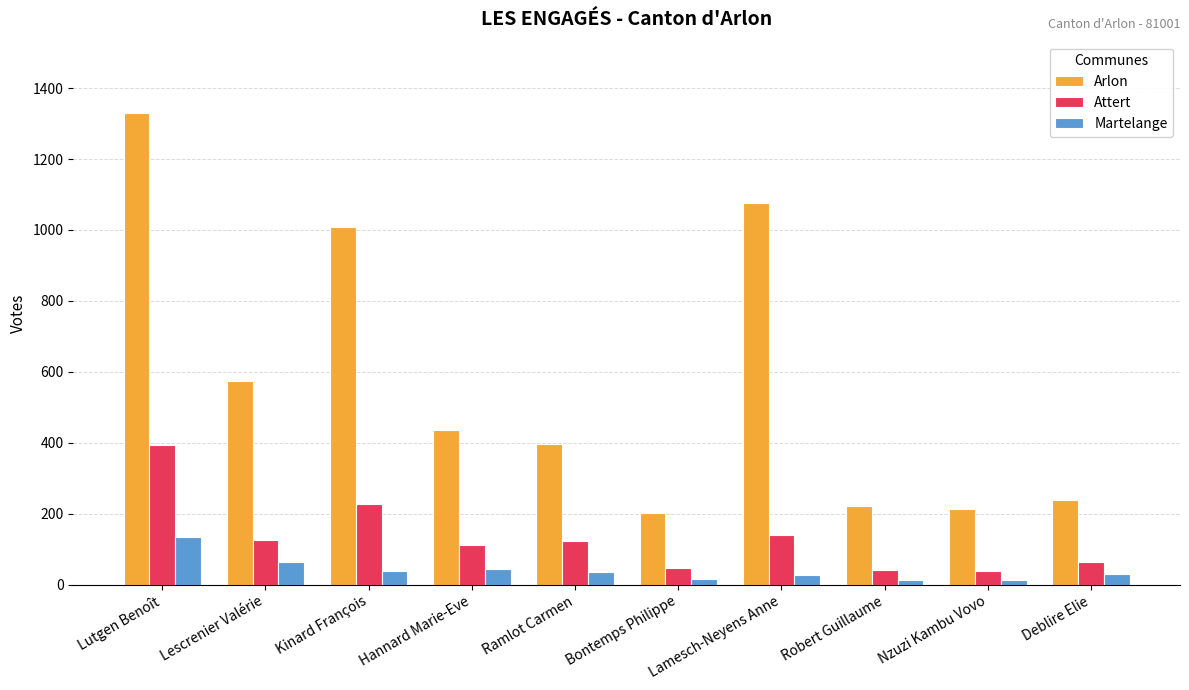

How many series are shown in this chart?

3